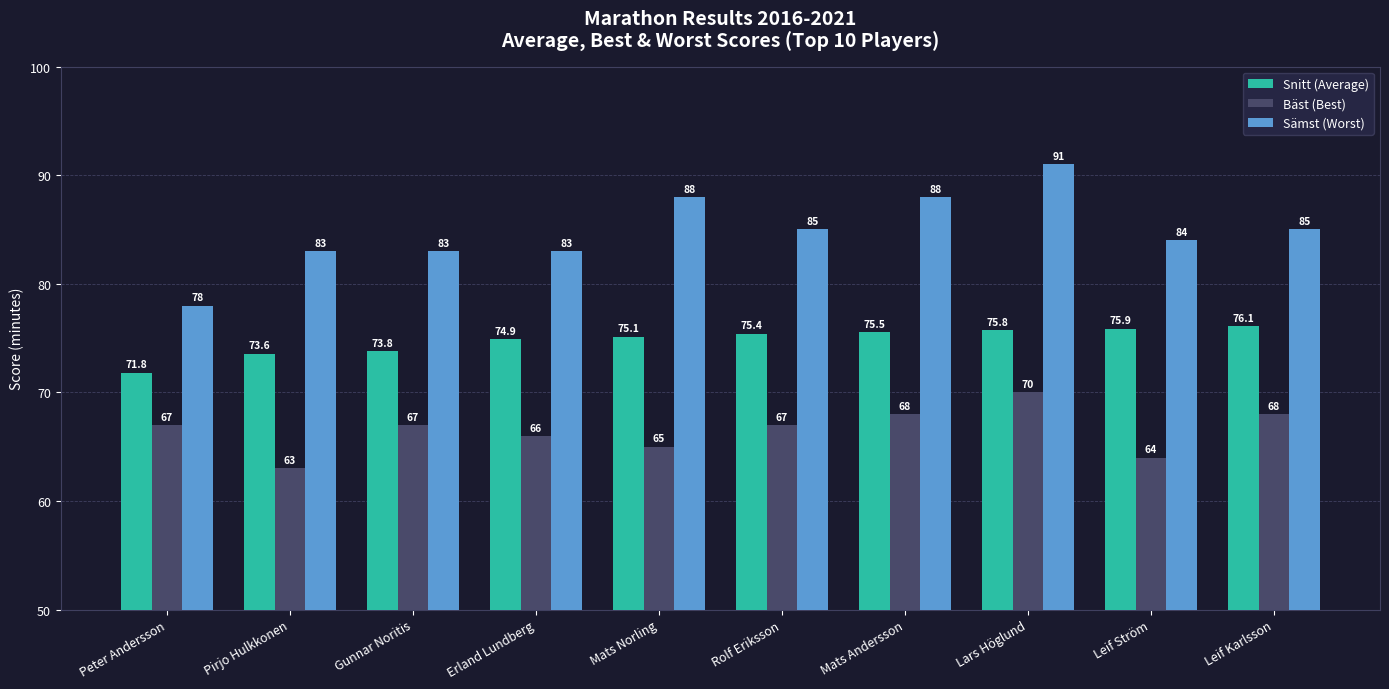

Where is Bäst (Best) nearest to the value 66?

Erland Lundberg